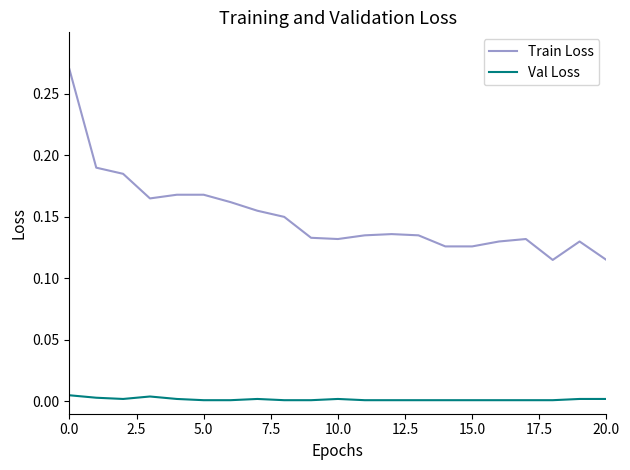

Which series has the largest total across all categories?

Train Loss